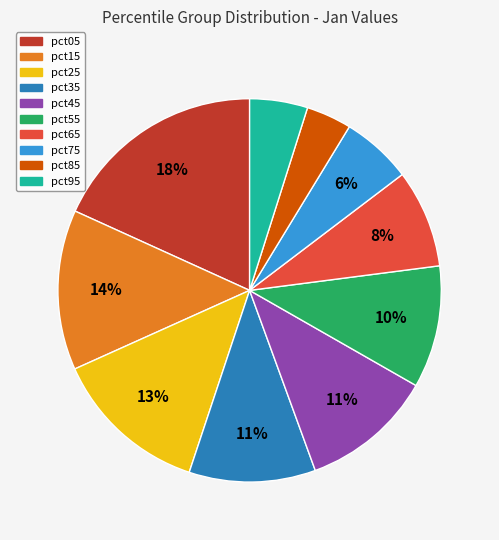

How many slices are in this pie chart?

10